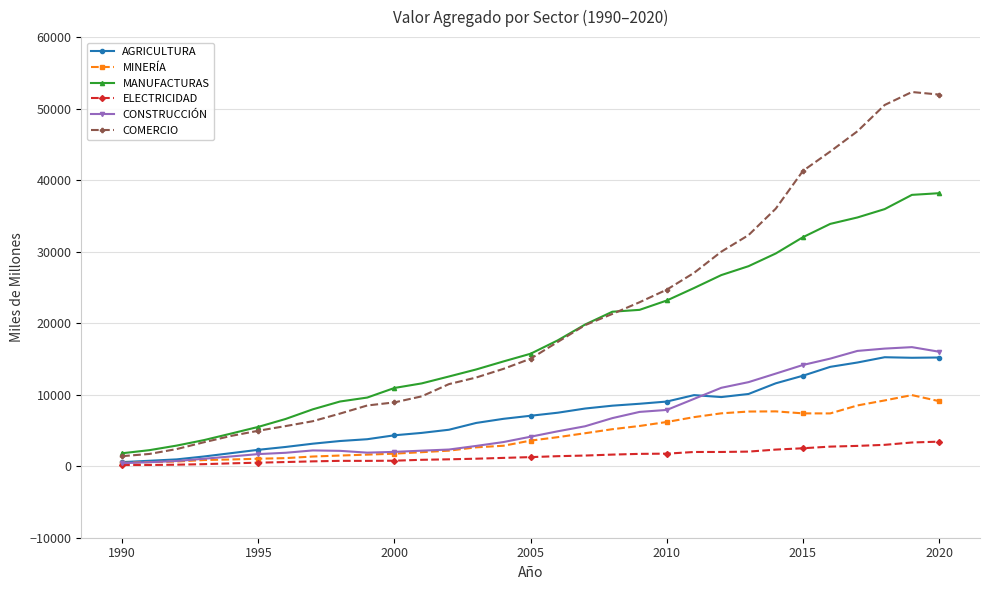

What is the value of the MINERÍA point at the 26th from the left?

7388.0